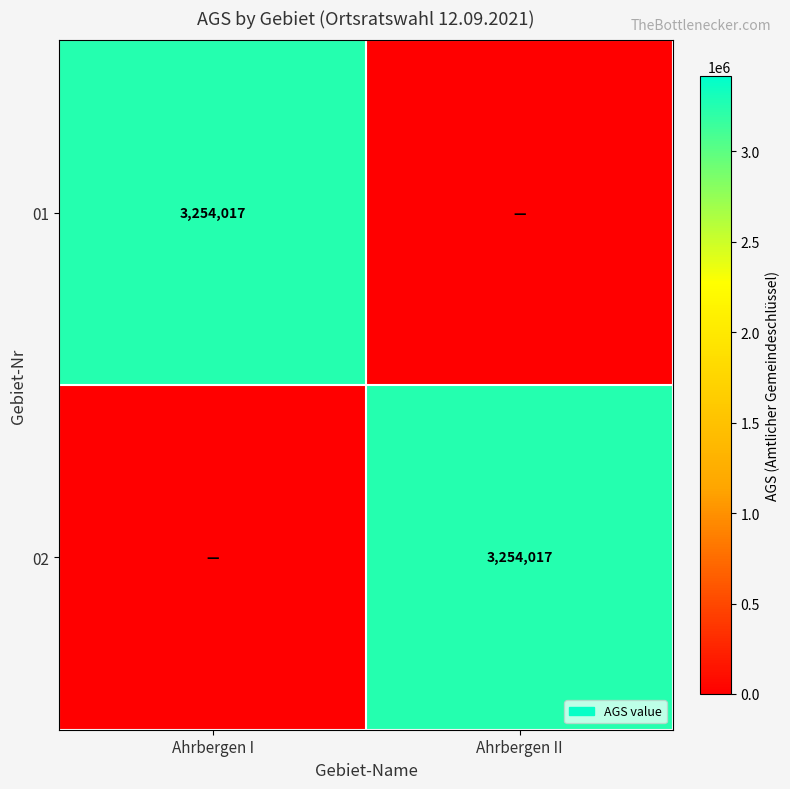

True or false: 01 has a value of 1942694 at Ahrbergen I.

False